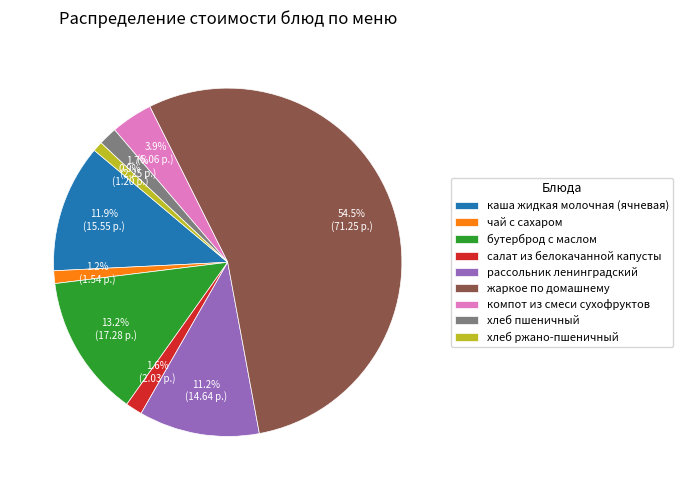

The бутерброд с маслом slice represents 25% of the pie. True or false?

False